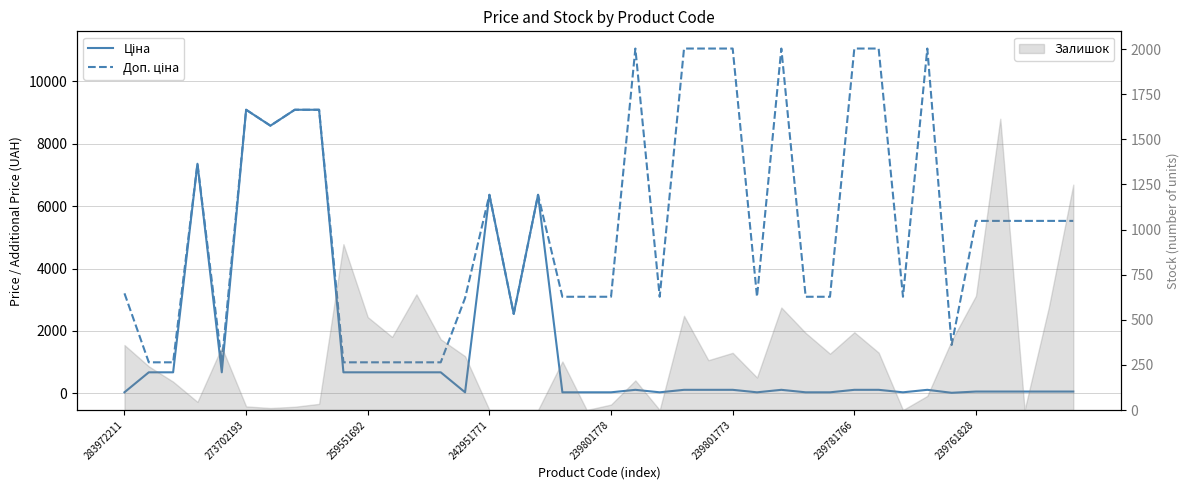

How many interior local valleys does the Доп. ціна series have?

7